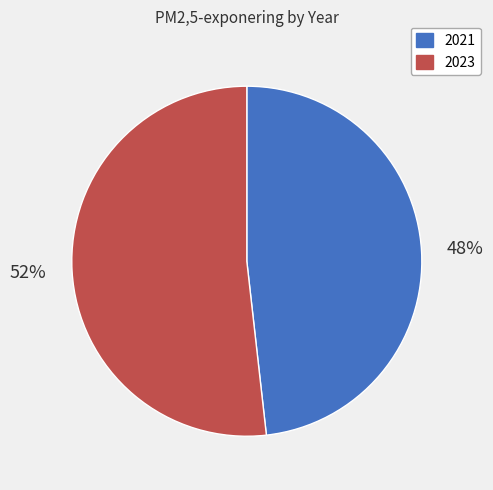

What is the smallest slice in the pie chart?

2021